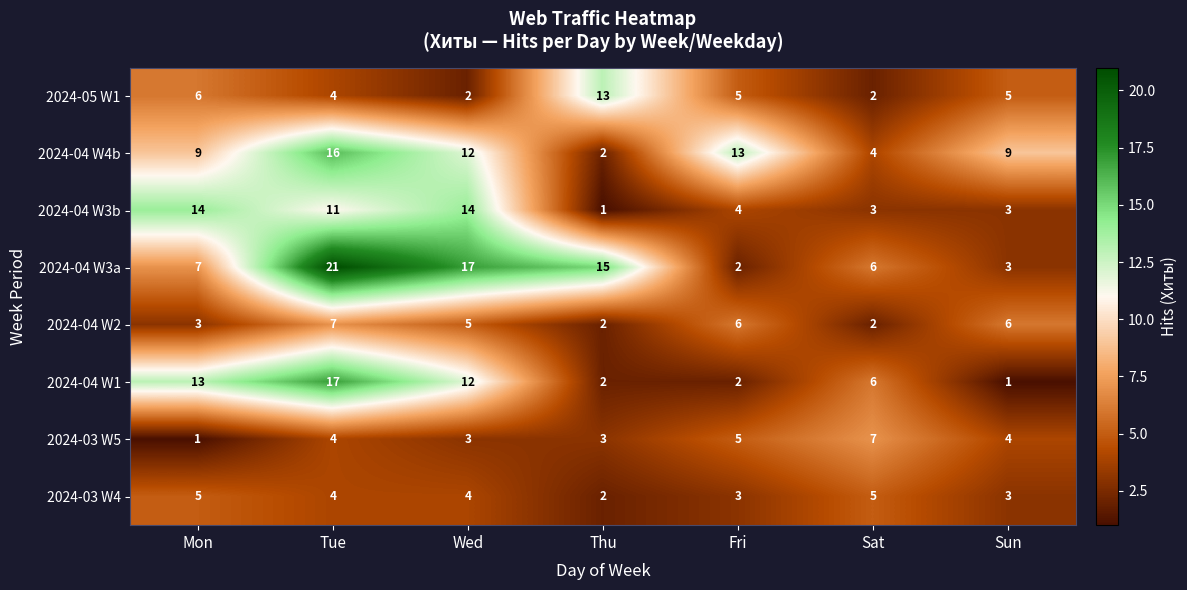

What is the difference between the 2024-04 W4b values at Tue and Thu?

14